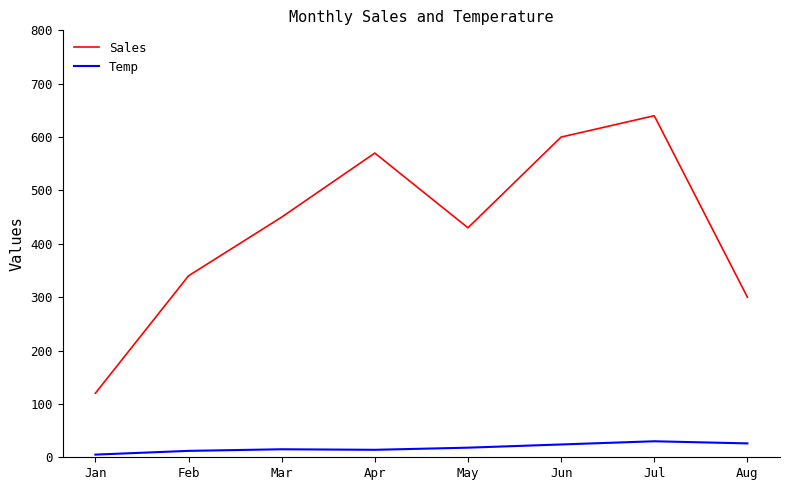

Which series changed the most between Jan and Jul?

Sales